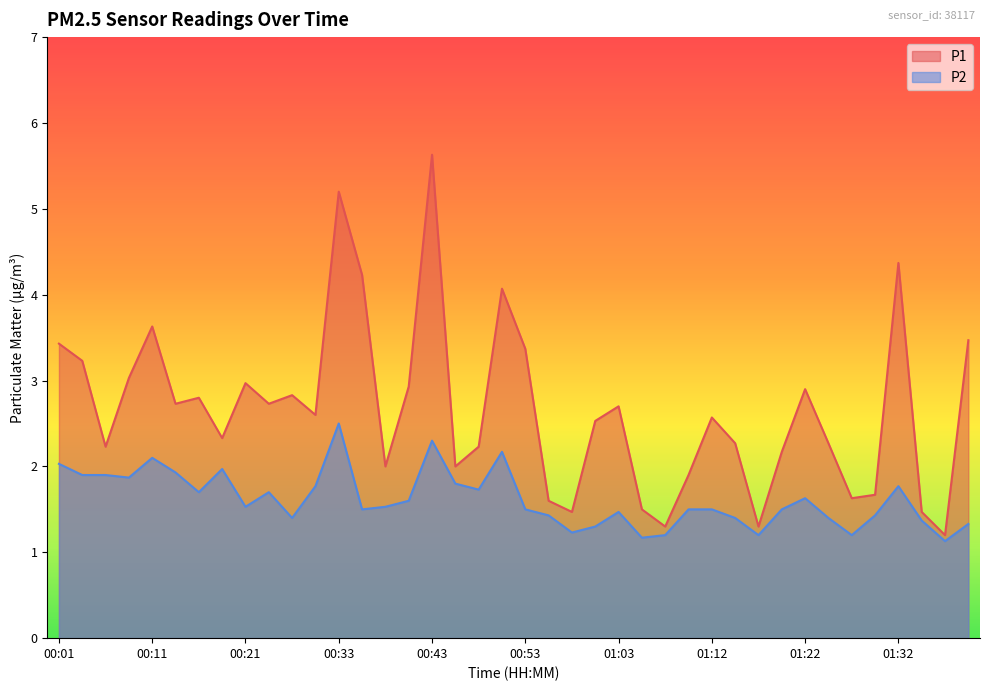

What is the sum of the P2 values at 00:28 and 00:13?

3.7